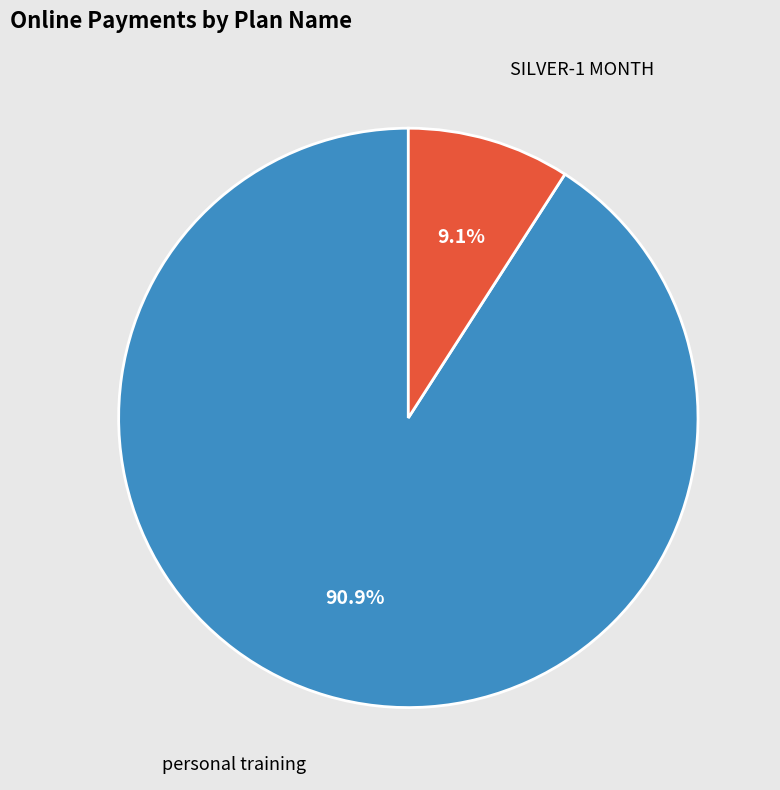

Does any single category account for the majority?

Yes